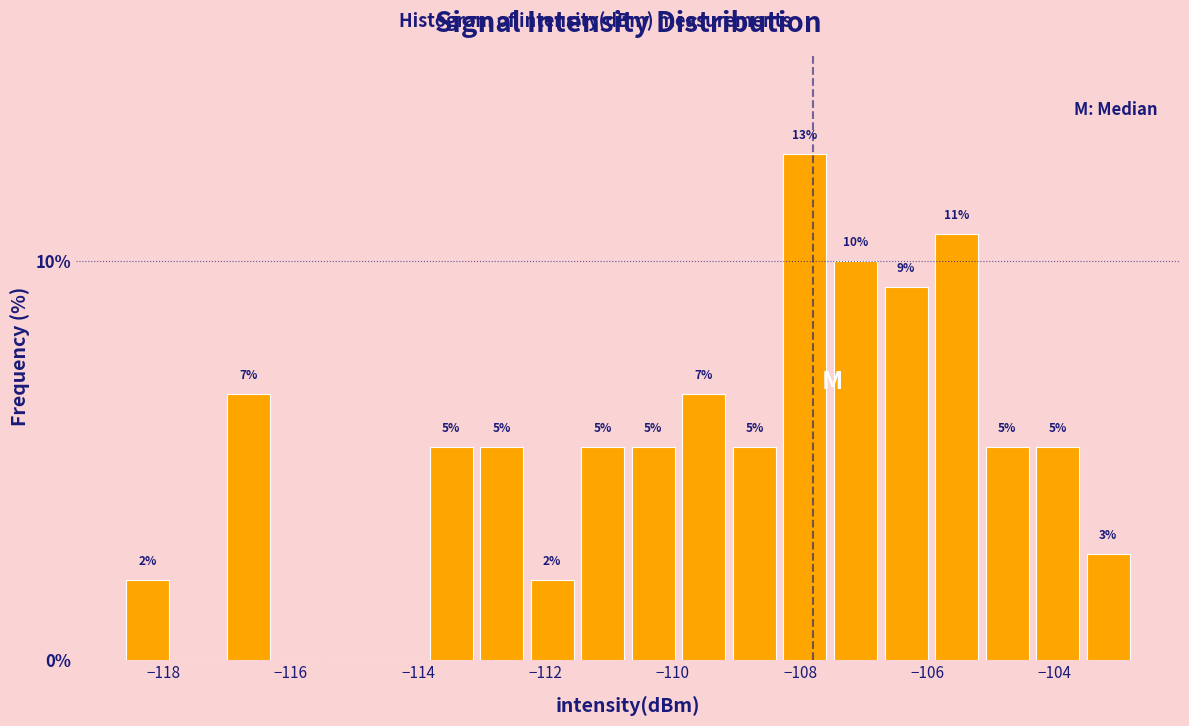

Read against the x-axis, roughly where is the centre of the tallest bar?

-108.0